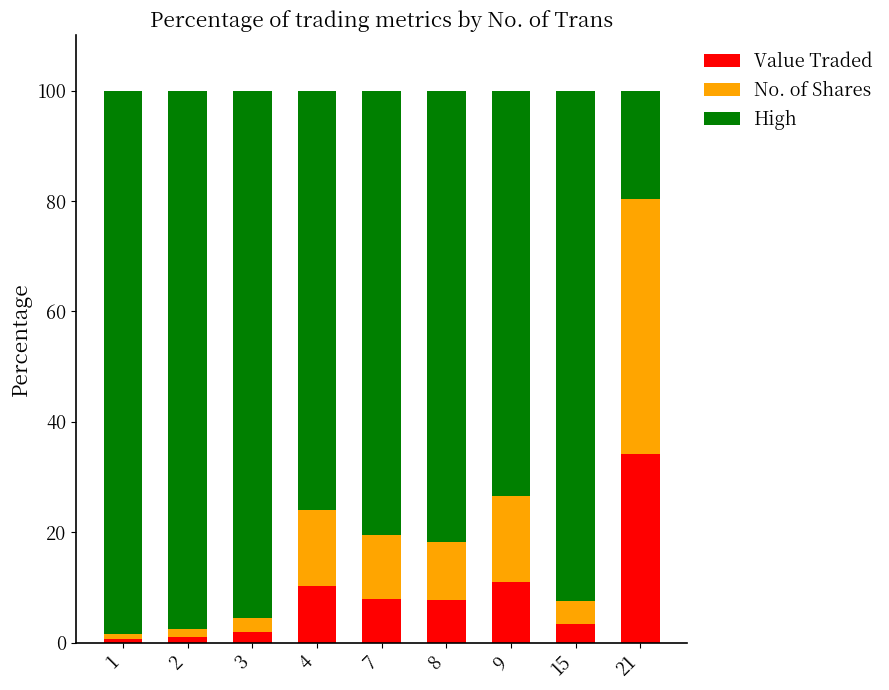

What is the difference between the second highest and second lowest values in the Value Traded series?

10.0